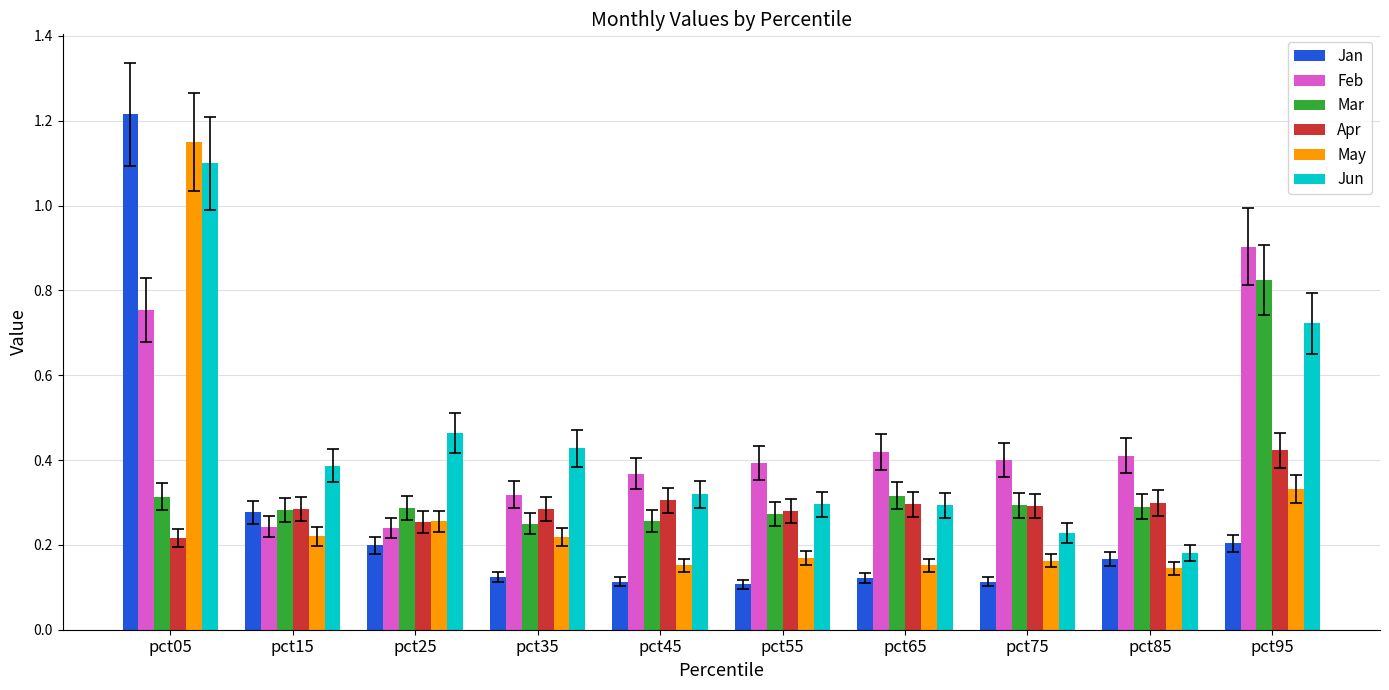

What is the total value across all series at pct05?

4.7